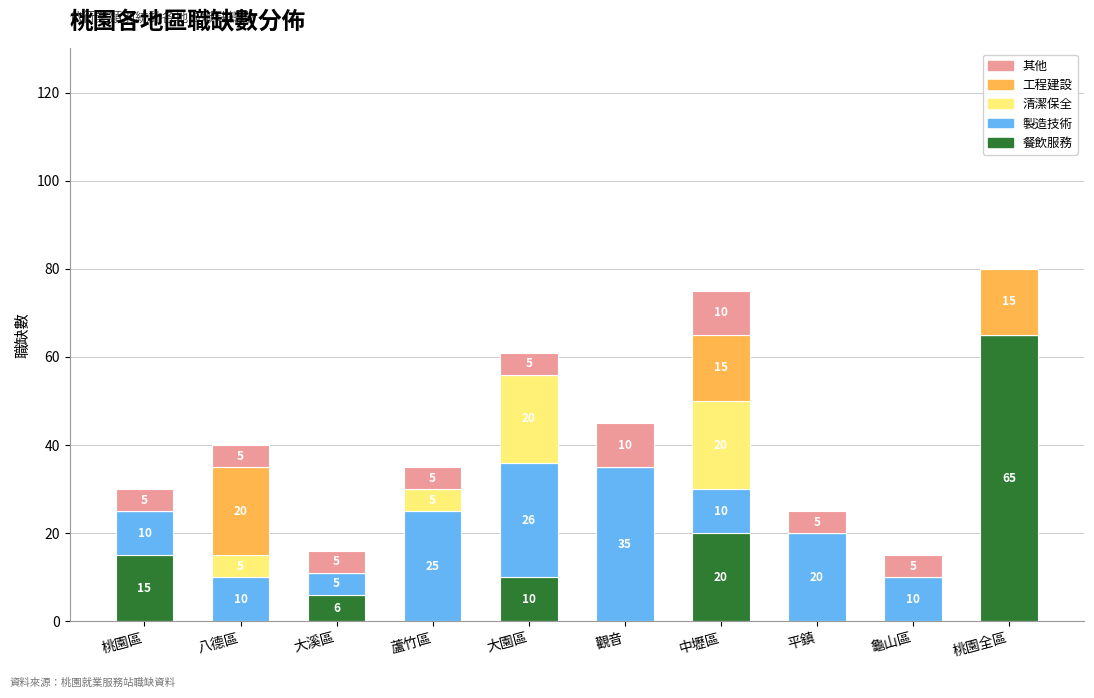

Where is 餐飲服務 nearest to the value 32?

中壢區